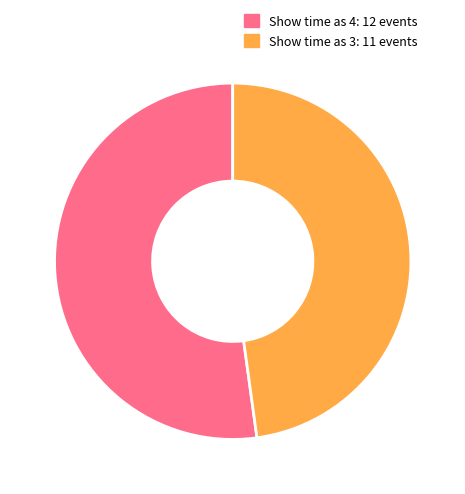

Approximately how many times larger is the value at Show time as 3: 11 events compared to Show time as 4: 12 events?

0.9